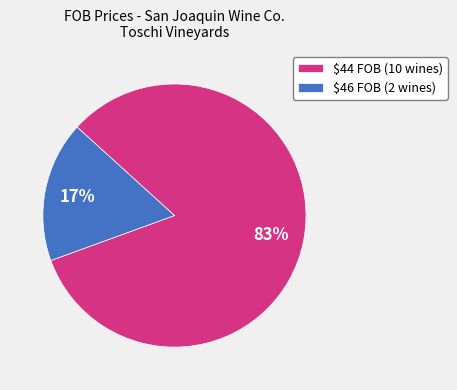

To the nearest percent, what portion does $46 FOB (2 wines) represent?

17%